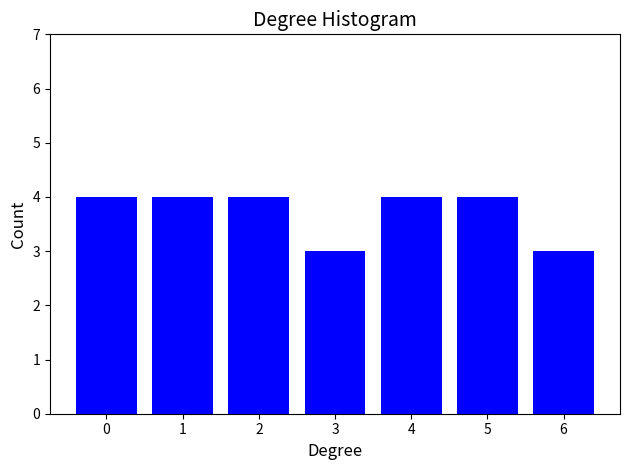

Reading left to right, what are all the values shown in this chart?

4	4	4	3	4	4	3